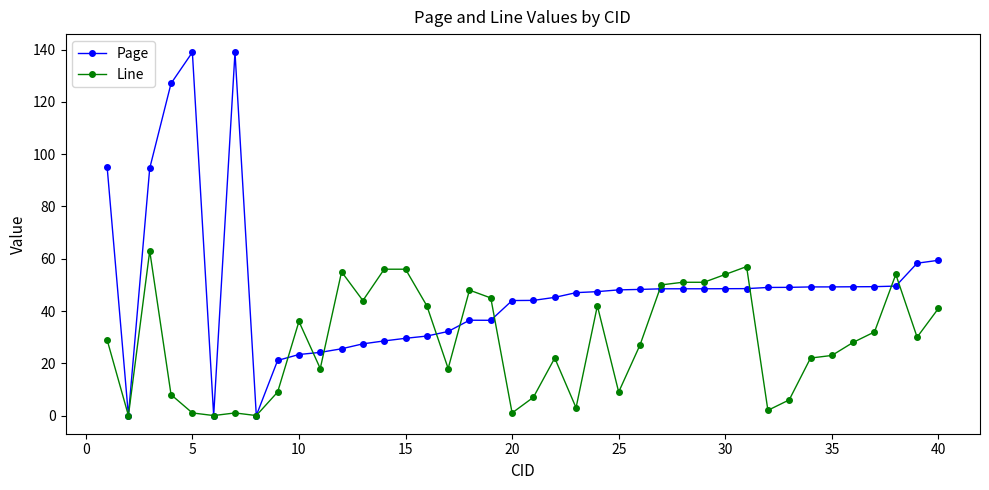

Which series has the largest total across all categories?

Page